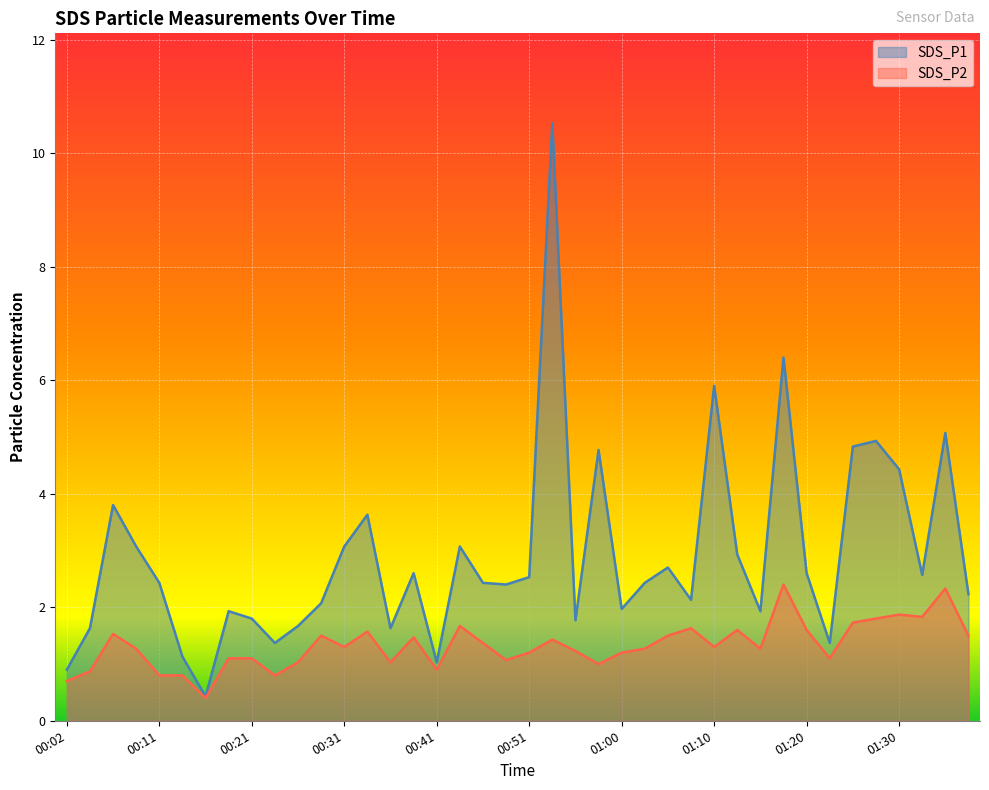

True or false: SDS_P1 and SDS_P2 intersect in this chart.

False